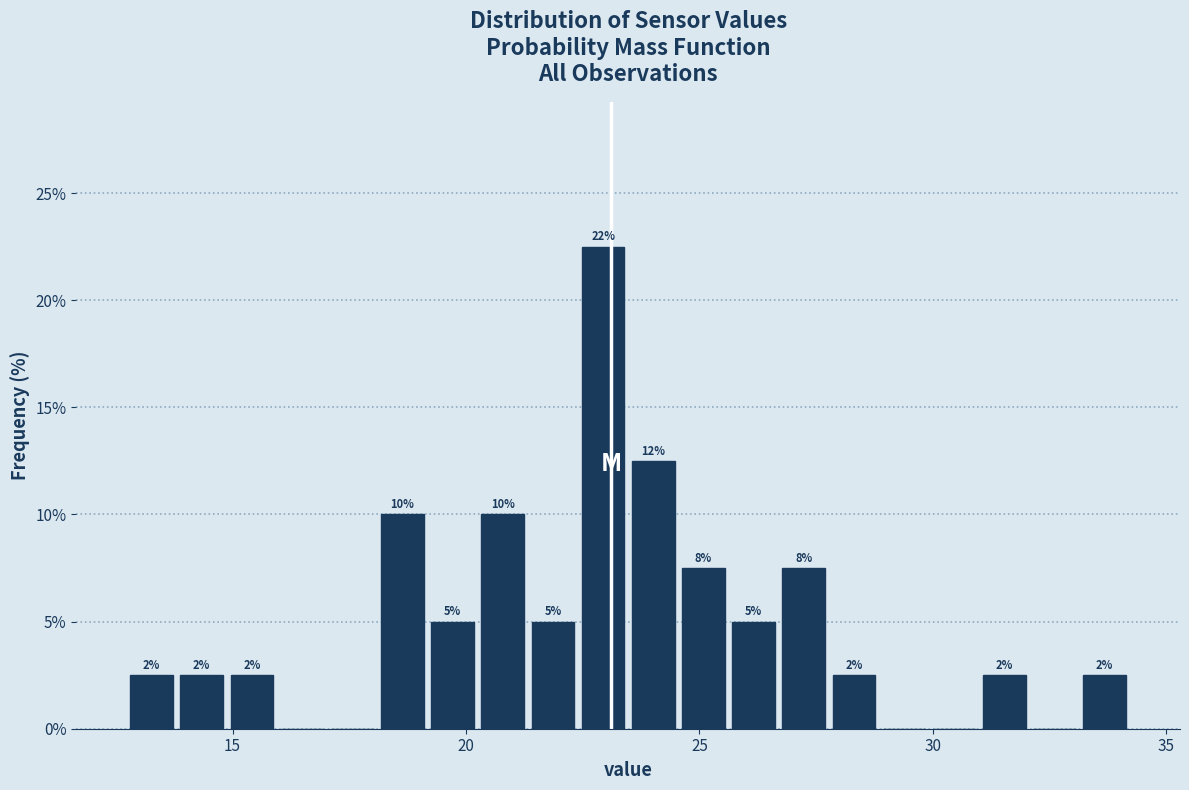

Around what value on the x-axis is the tallest bar? Give the approximate position of its centre, as read against the axis.

23.0